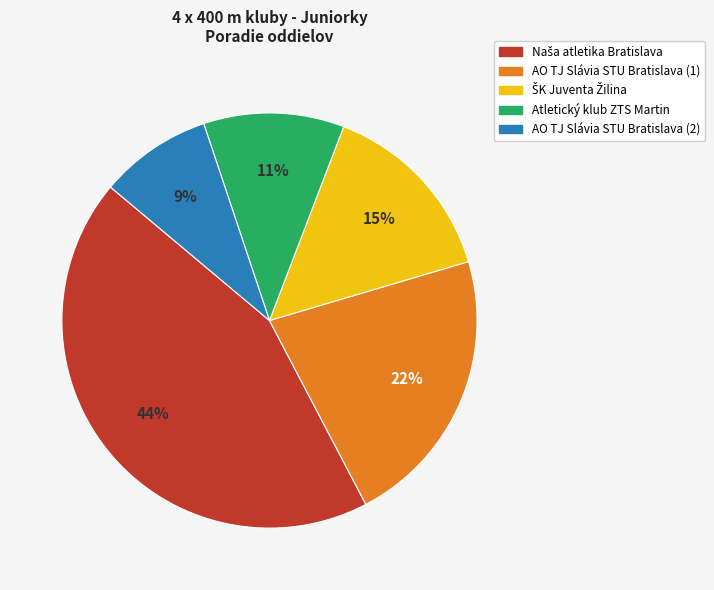

To the nearest percent, what is the difference between the largest and smallest slice percentages?

35%